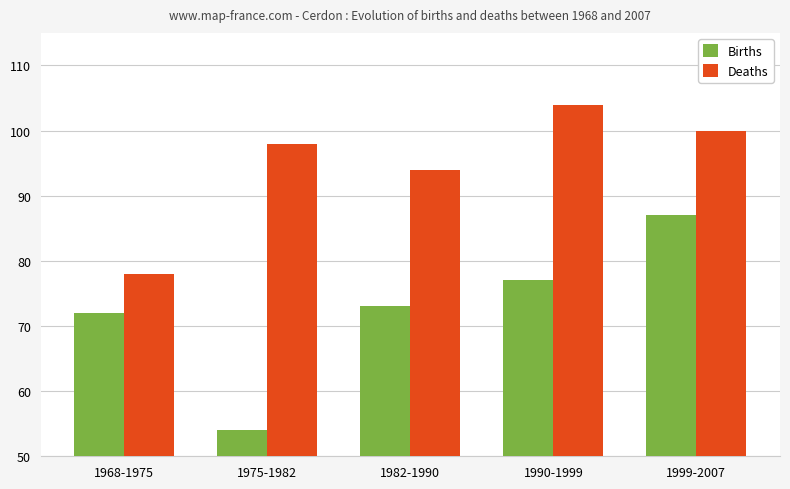

At which category is the sum across all series the highest?

1999-2007